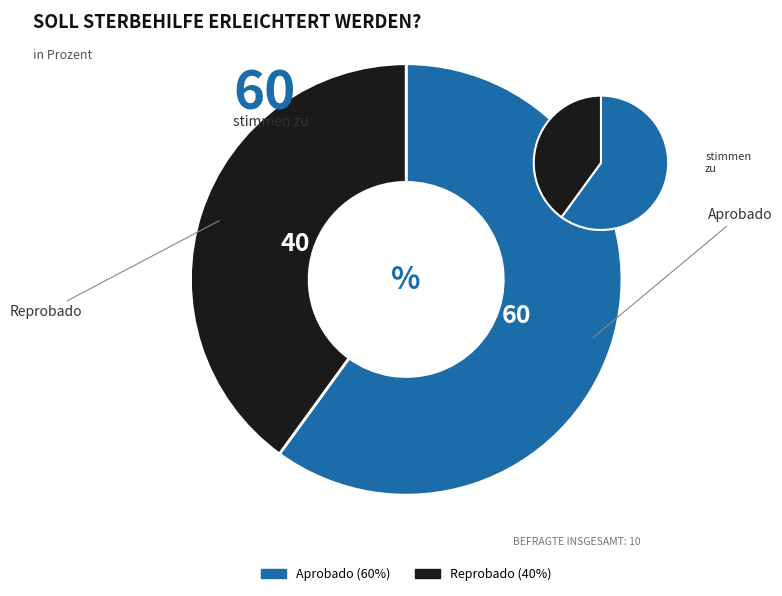

Is it true that Reprobado is 40% of the pie?

True